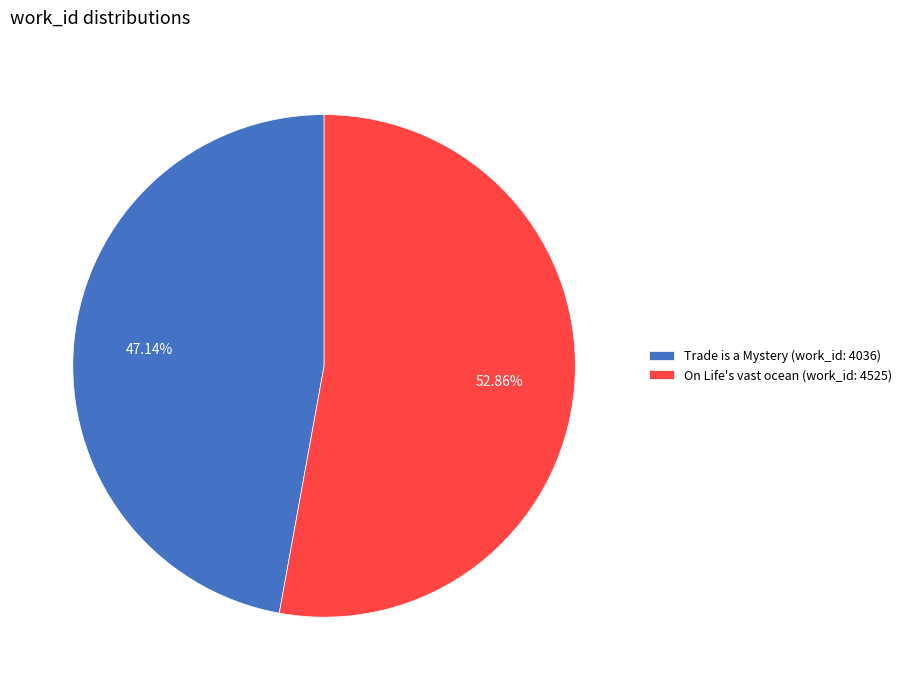

What percentage is the Trade is a Mystery (work_id: 4036) slice, to the nearest percent?

47%